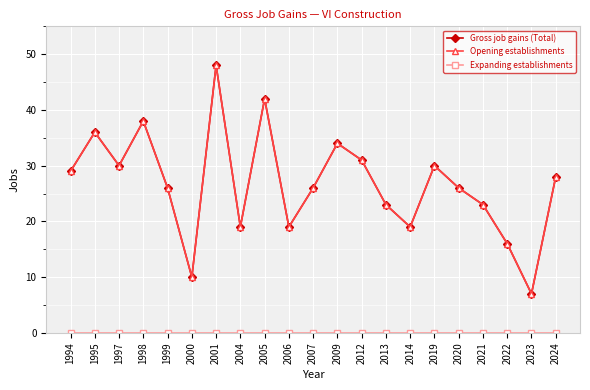

Is this an area chart (filled region under the line)?

No